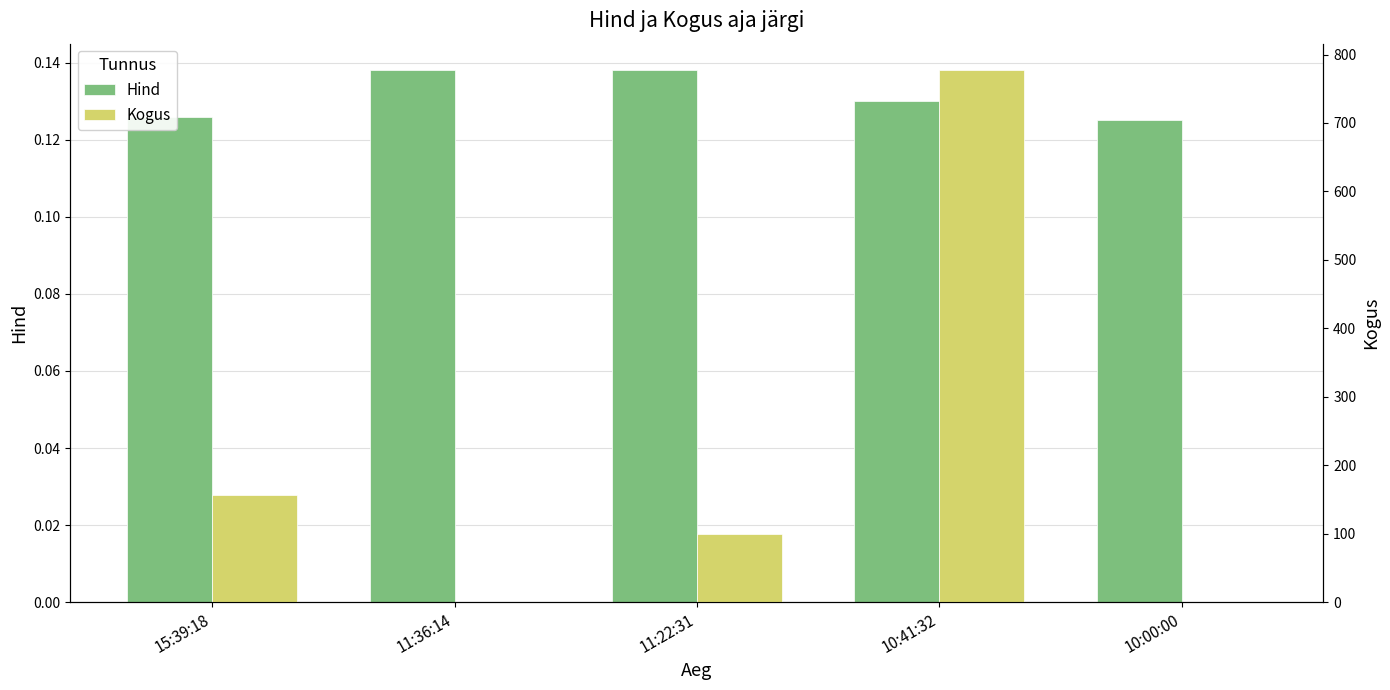

The value of Kogus at 15:39:18 is 274.6. True or false?

False